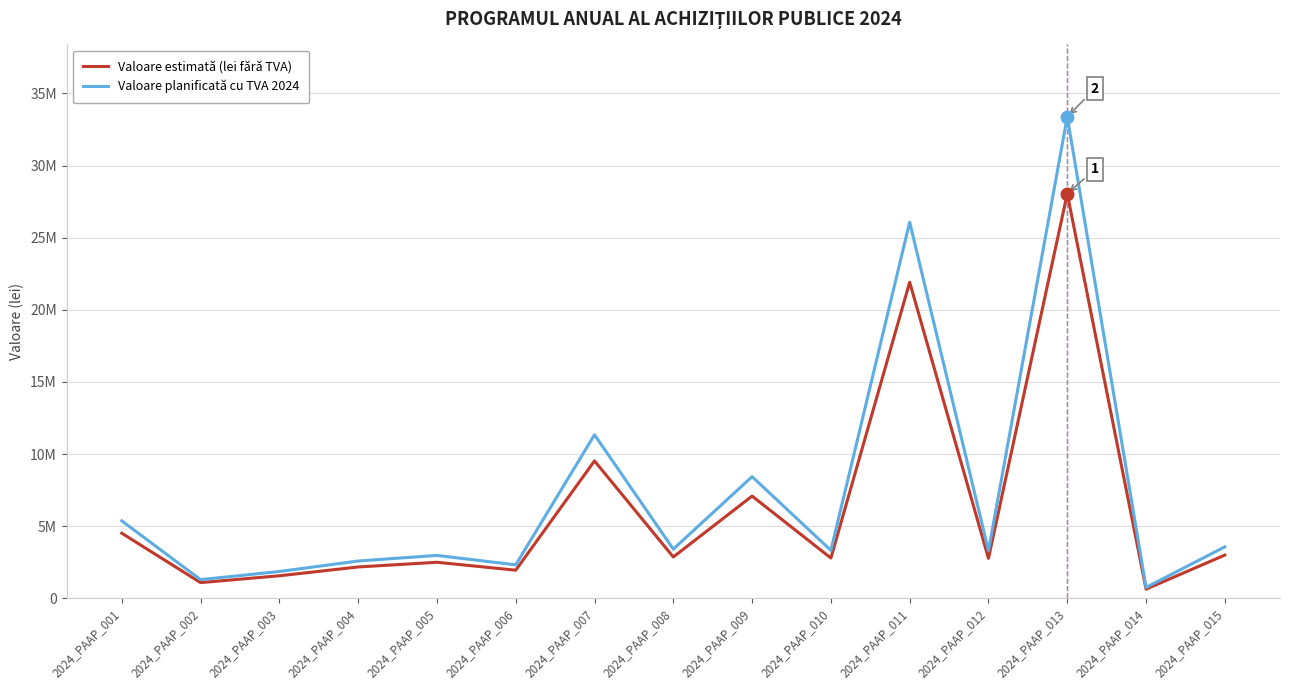

Rank the series by their maximum value, from highest to lowest.

Valoare planificată cu TVA 2024, Valoare estimată (lei fără TVA)